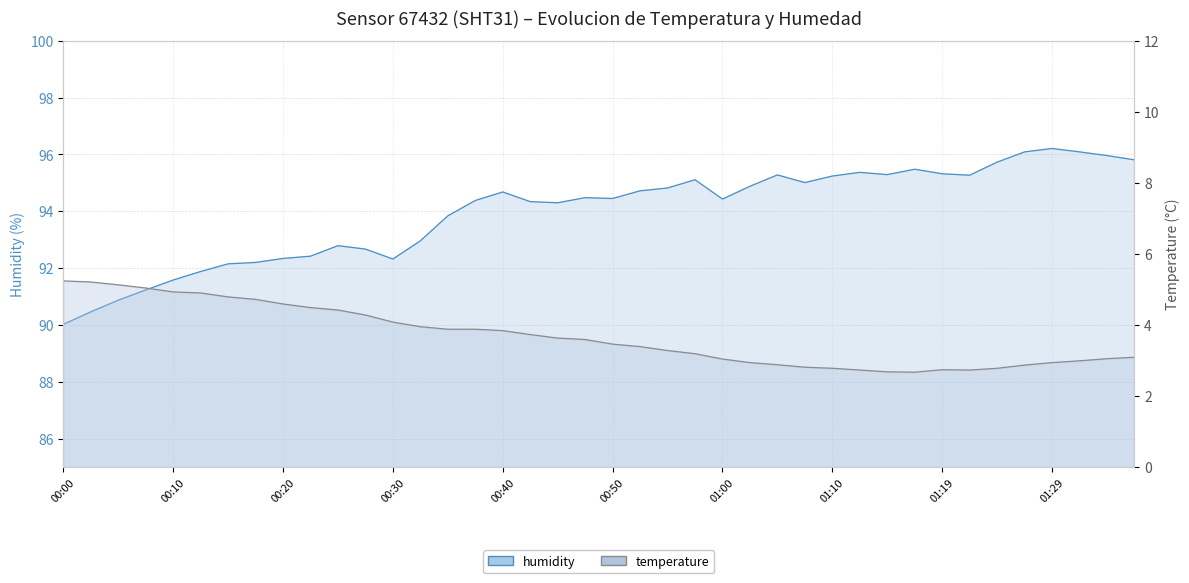

What is the label of the 6th point from the right?

01:24